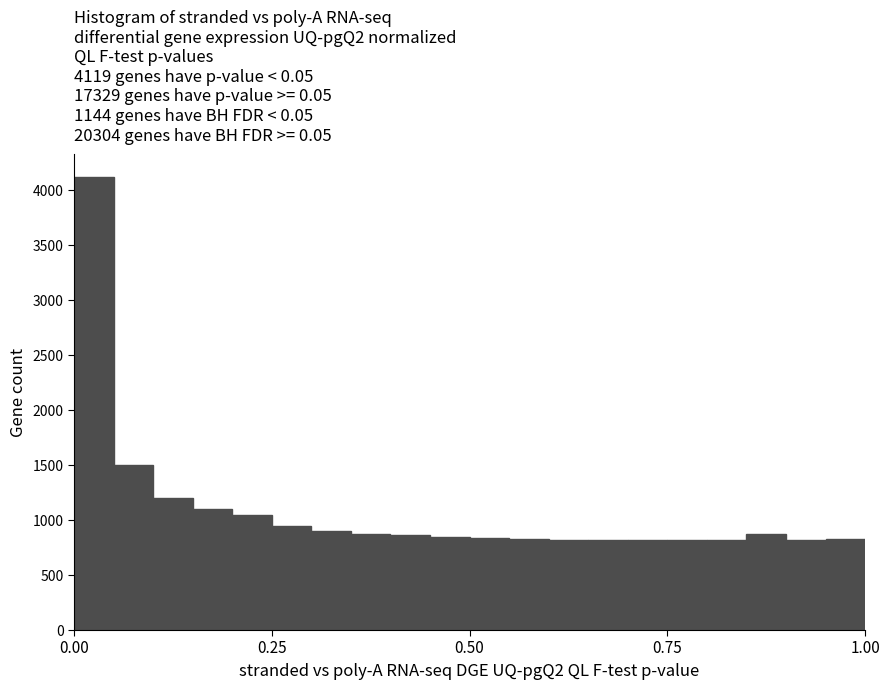

Around what value on the x-axis is the tallest bar? Give the approximate position of its centre, as read against the axis.

0.05